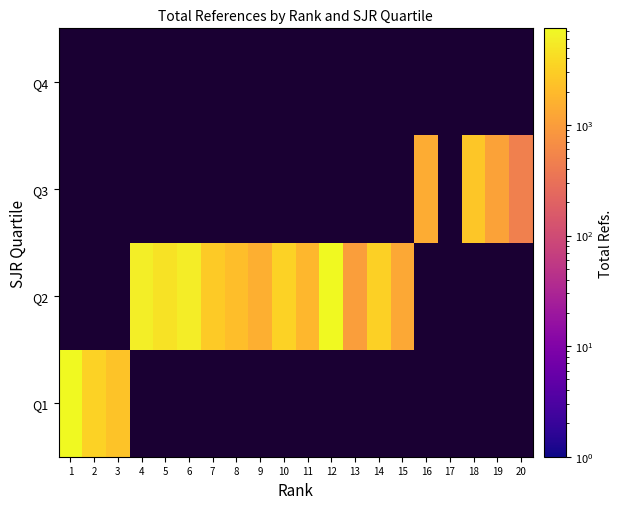

What is the difference between the Q3 values at 18 and 20?

2159.0